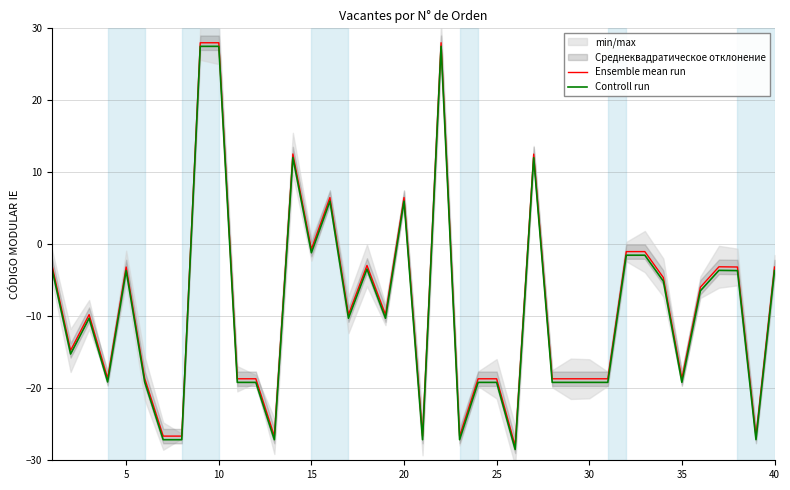

List the series in order of their overall mean, lowest first.

Controll run, Ensemble mean run